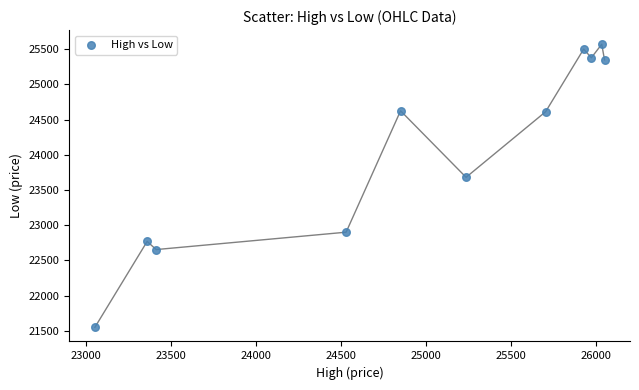

What Y value in the scatter plot is closest to 23559?

23679.8